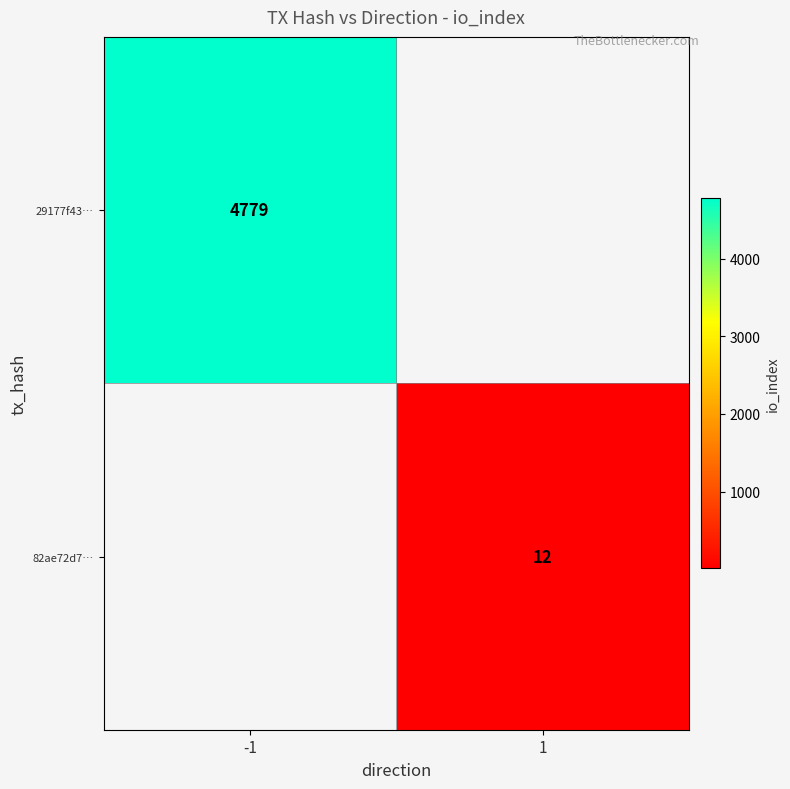

How many categories are shown in the chart?

2